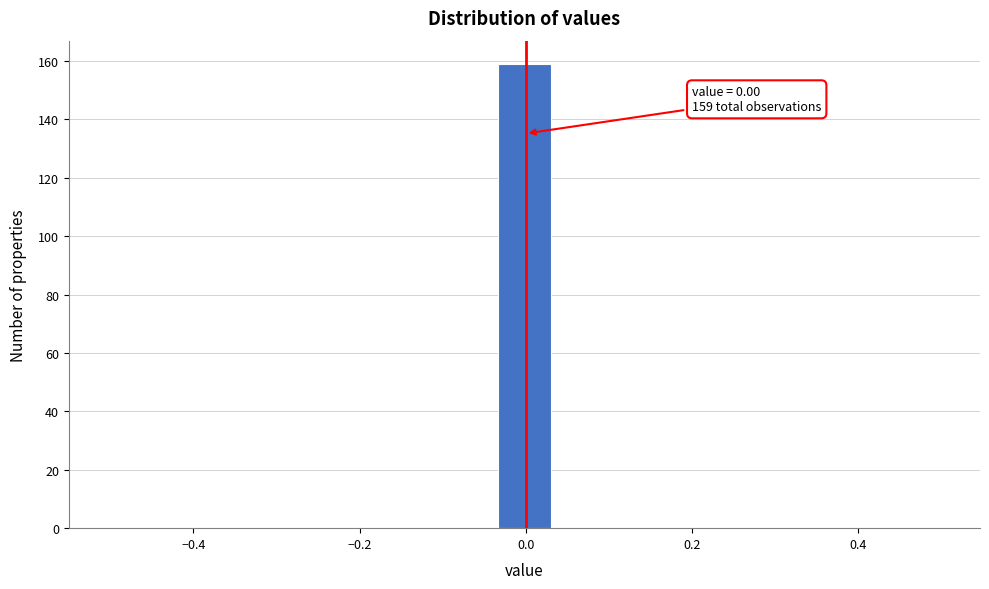

Around what value on the x-axis is the tallest bar? Give the approximate position of its centre, as read against the axis.

0.00